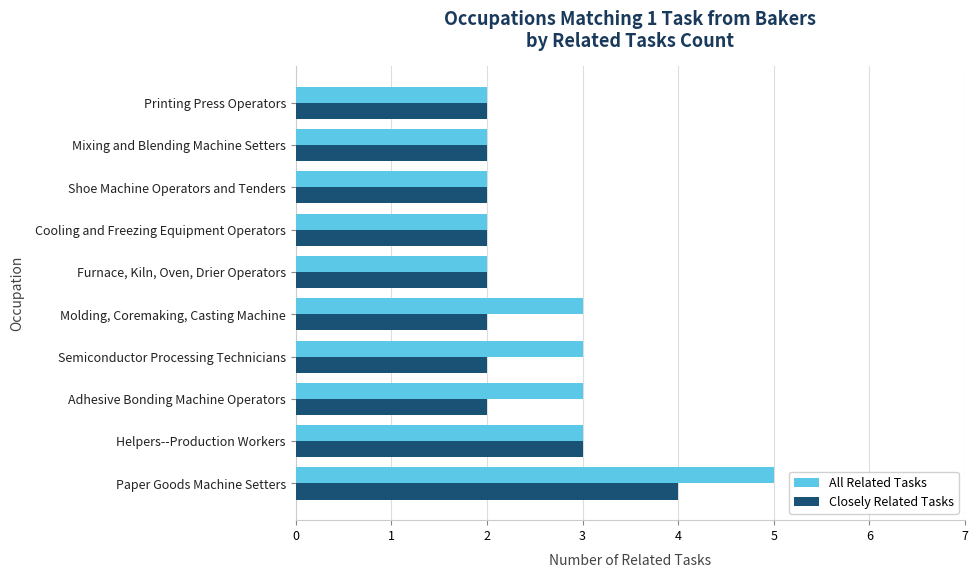

Which series has the largest range (max minus min)?

All Related Tasks